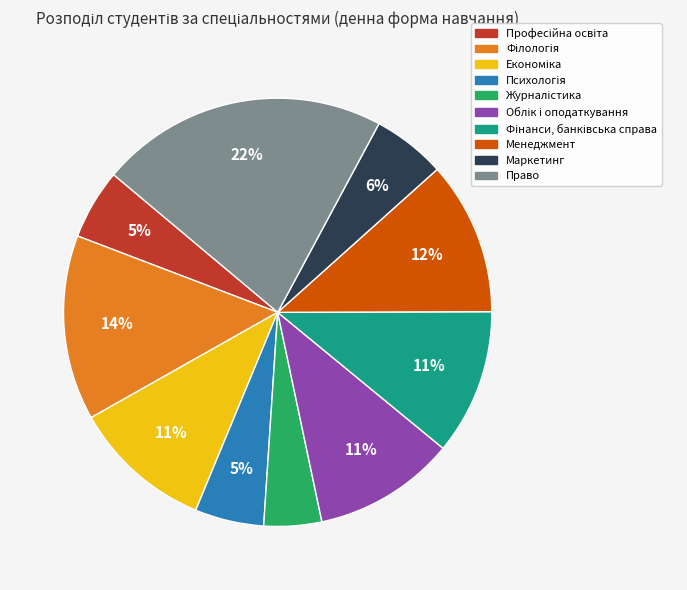

Does any single category account for the majority?

No